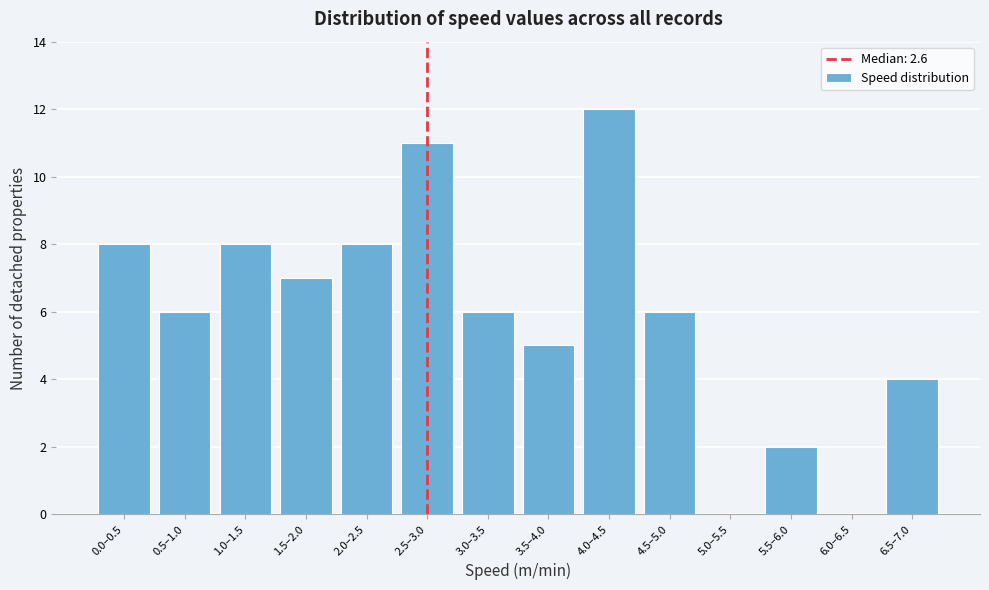

Reading right to left, transcribe all the data shown in this chart.

6.5–7.0=4	6.0–6.5=0	5.5–6.0=2	5.0–5.5=0	4.5–5.0=6	4.0–4.5=12	3.5–4.0=5	3.0–3.5=6	2.5–3.0=11	2.0–2.5=8	1.5–2.0=7	1.0–1.5=8	0.5–1.0=6	0.0–0.5=8